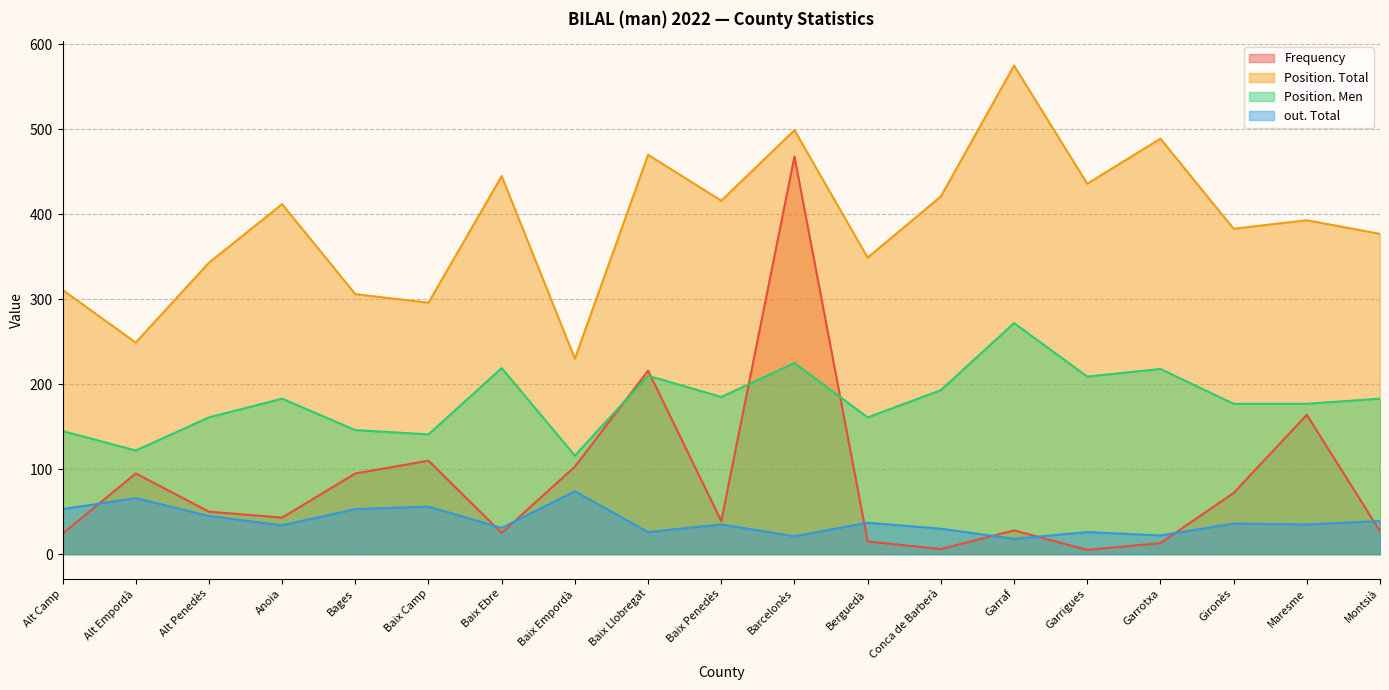

How many lines are shown in the chart?

4